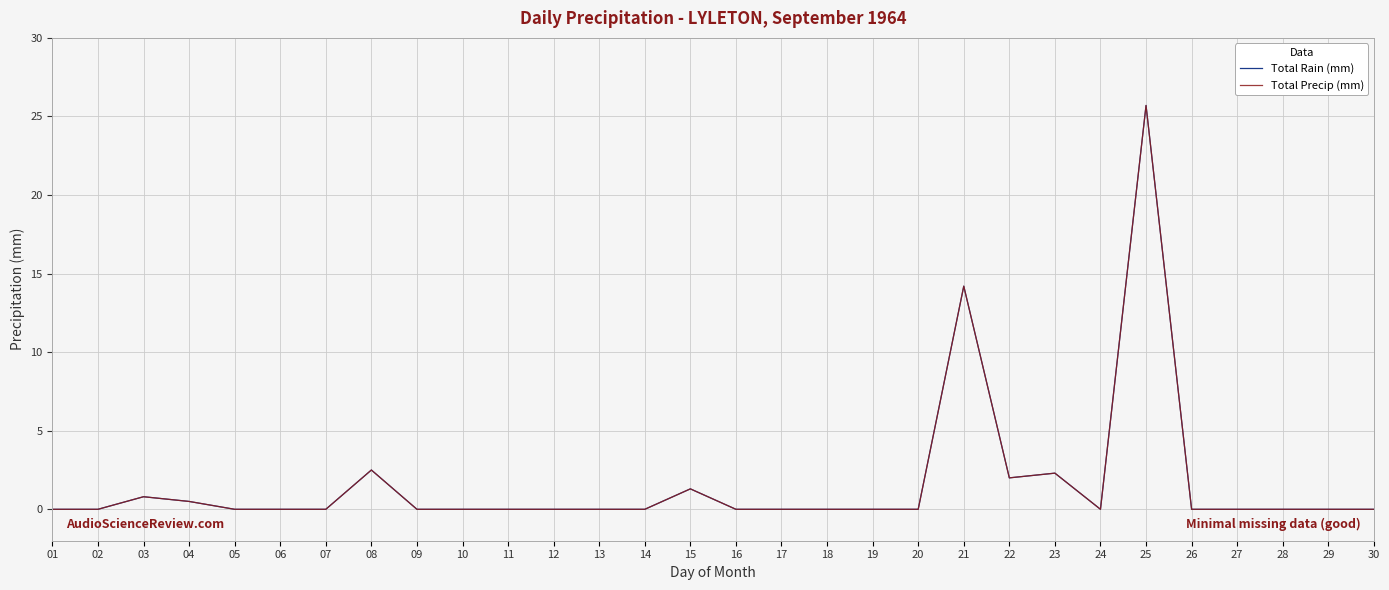

Reading left to right, list all the values displayed in this chart.

Total Rain (mm): 01=0.0	02=0.0	03=0.8	04=0.5	05=0.0	06=0.0	07=0.0	08=2.5	09=0.0	10=0.0	11=0.0	12=0.0	13=0.0	14=0.0	15=1.3	16=0.0	17=0.0	18=0.0	19=0.0	20=0.0	21=14.2	22=2.0	23=2.3	24=0.0	25=25.7	26=0.0	27=0.0	28=0.0	29=0.0	30=0.0
Total Precip (mm): 01=0.0	02=0.0	03=0.8	04=0.5	05=0.0	06=0.0	07=0.0	08=2.5	09=0.0	10=0.0	11=0.0	12=0.0	13=0.0	14=0.0	15=1.3	16=0.0	17=0.0	18=0.0	19=0.0	20=0.0	21=14.2	22=2.0	23=2.3	24=0.0	25=25.7	26=0.0	27=0.0	28=0.0	29=0.0	30=0.0